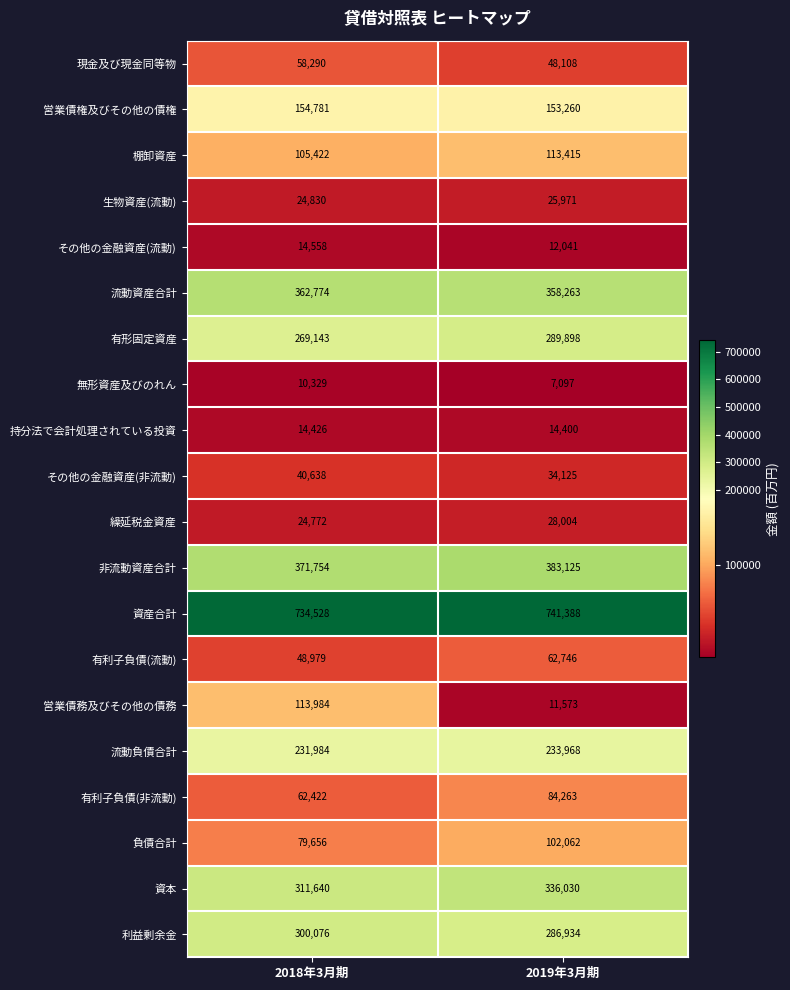

At 2018年3月期, list the series in order from smallest to largest.

無形資産及びのれん, 持分法で会計処理されている投資, その他の金融資産(流動), 繰延税金資産, 生物資産(流動), その他の金融資産(非流動), 有利子負債(流動), 現金及び現金同等物, 有利子負債(非流動), 負債合計, 棚卸資産, 営業債務及びその他の債務, 営業債権及びその他の債権, 流動負債合計, 有形固定資産, 利益剰余金, 資本, 流動資産合計, 非流動資産合計, 資産合計